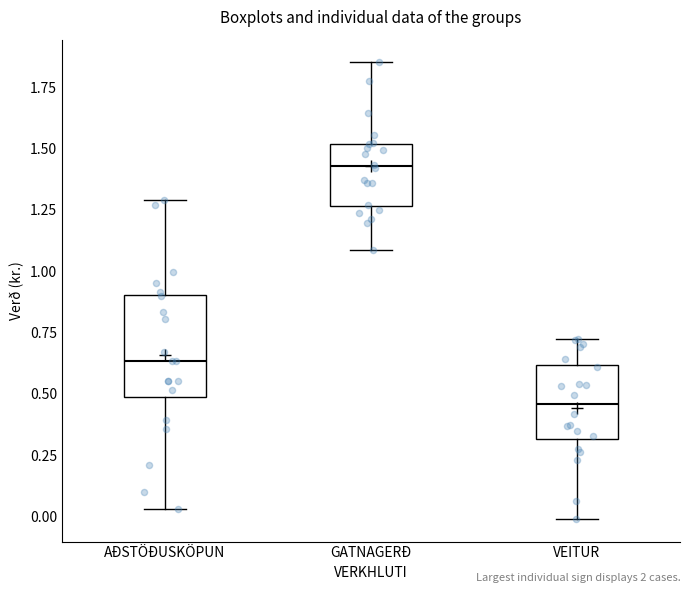

Comparing the boxes themselves (not the whiskers), which one is the tallest?

AÐSTÖÐUSKÖPUN